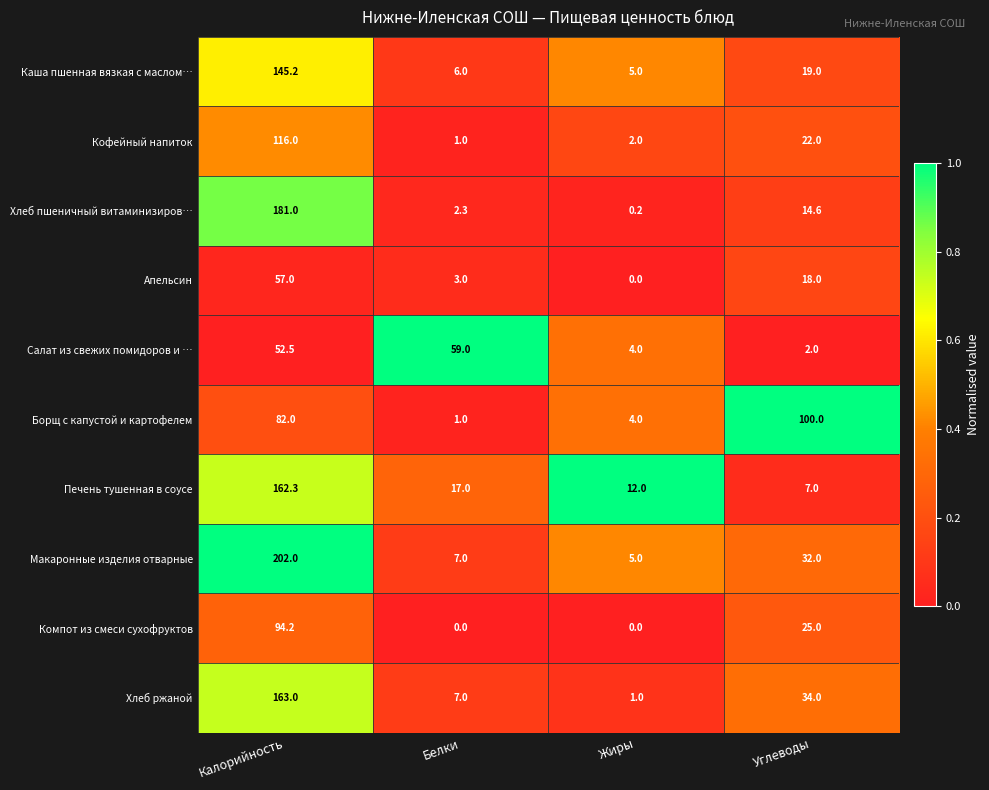

Between Калорийность and Жиры, which series saw the biggest shift?

Макаронные изделия отварные